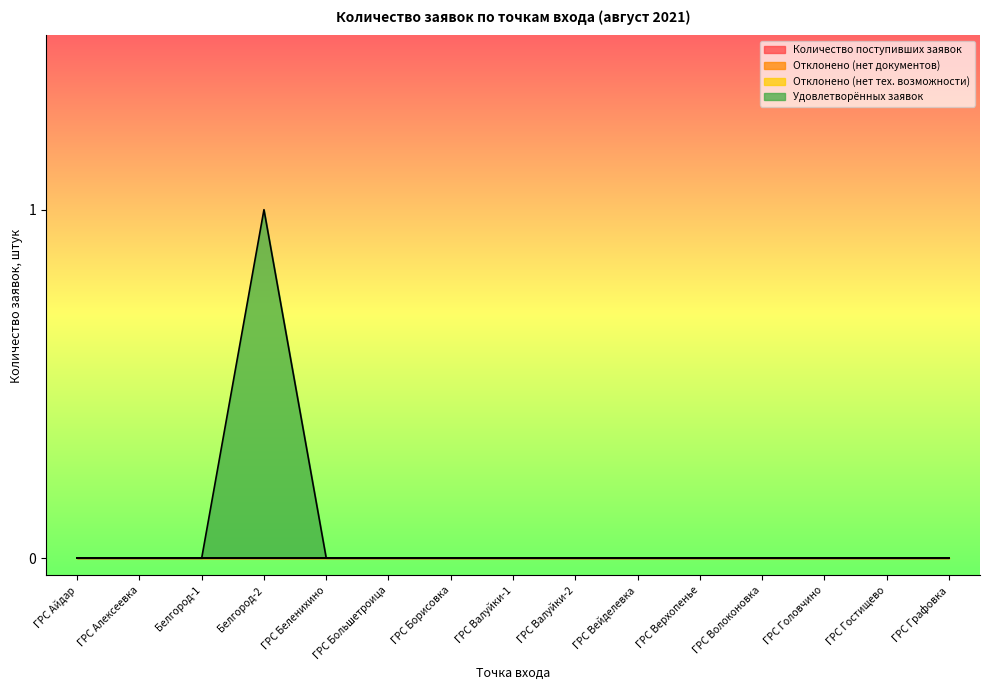

Reading right to left, extract all data points from this chart.

Количество поступивших заявок: 0	0	0	0	0	0	0	0	0	0	0	0	0	0	0
Отклонено (нет документов): 0	0	0	0	0	0	0	0	0	0	0	0	0	0	0
Отклонено (нет тех. возможности): 0	0	0	0	0	0	0	0	0	0	0	0	0	0	0
Удовлетворённых заявок: 0	0	0	0	0	0	0	0	0	0	0	1	0	0	0